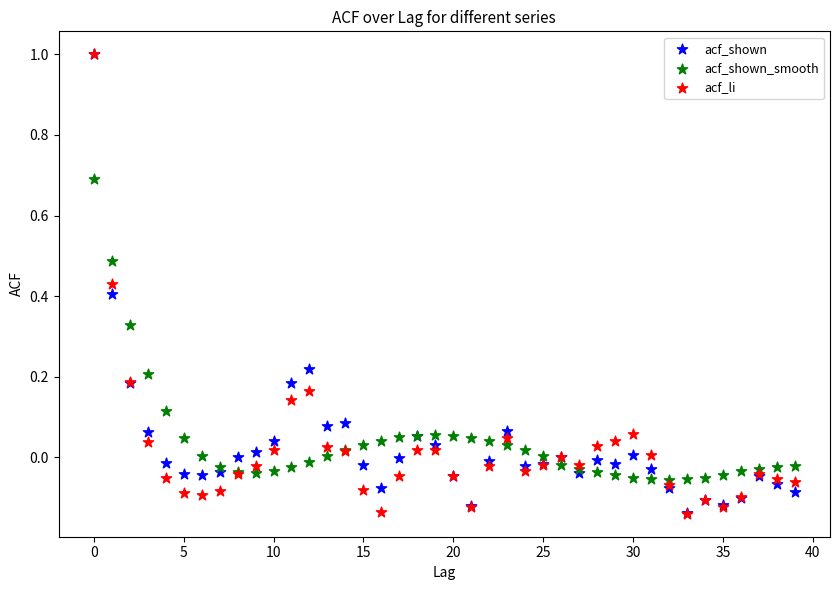

Which series has the widest spread of Y values?

acf_li